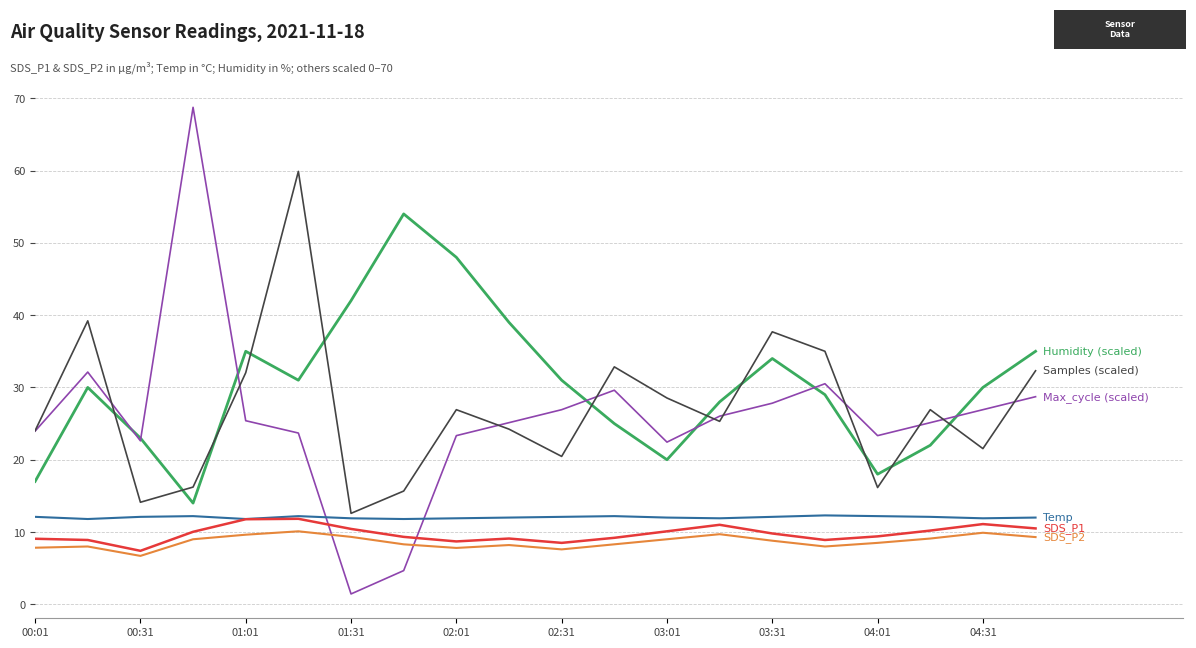

What is the greatest value displayed?

68.7